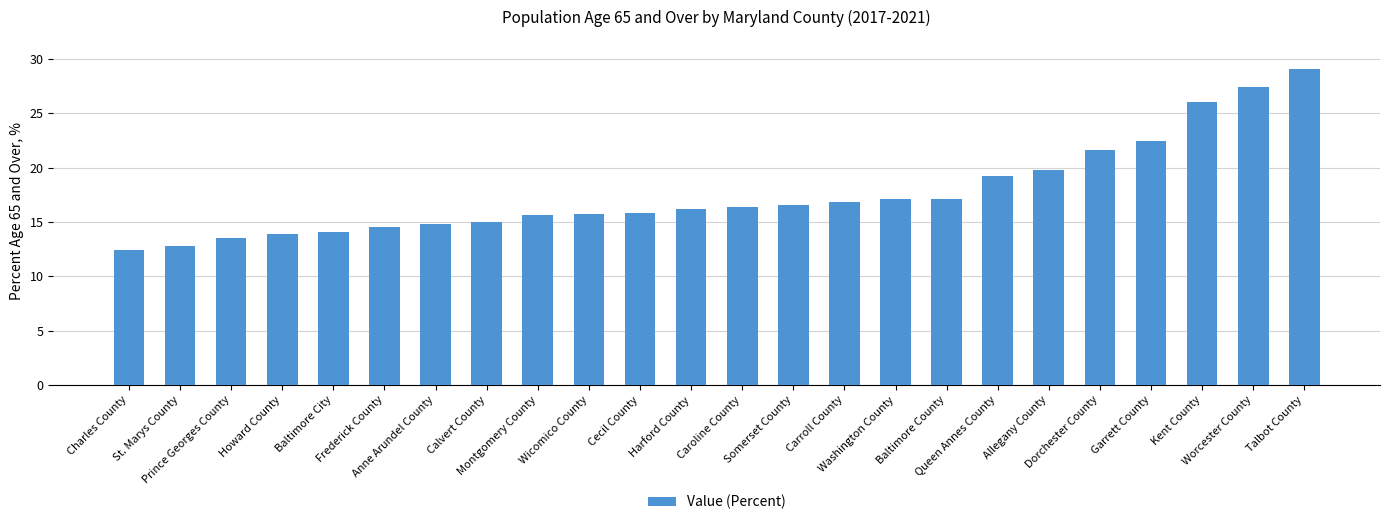

What is the average value?

17.7